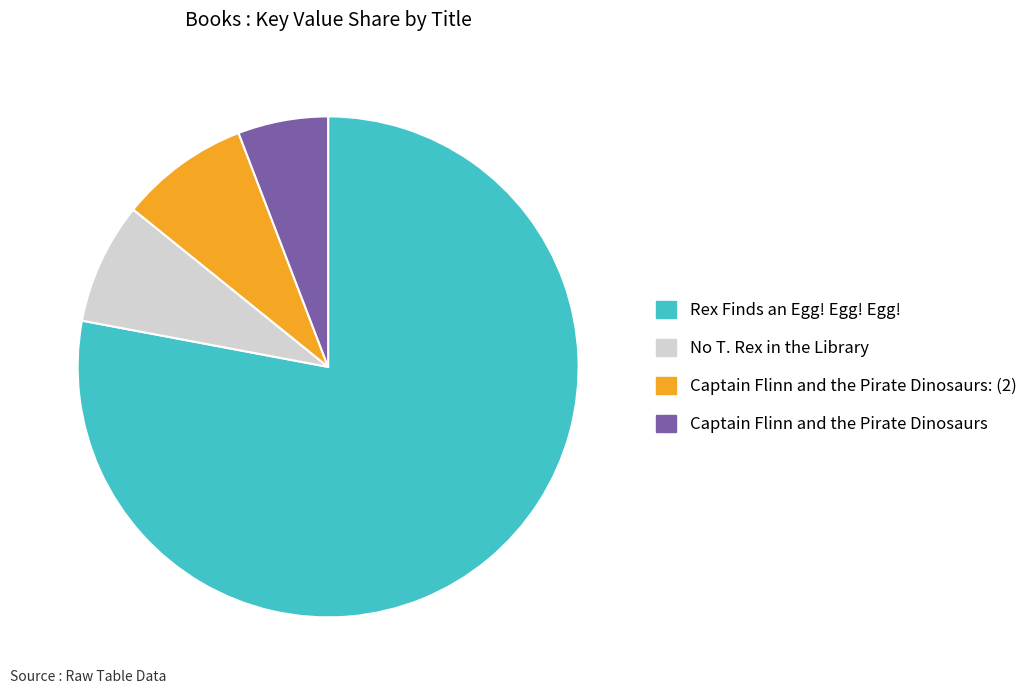

How many slices are in this pie chart?

4